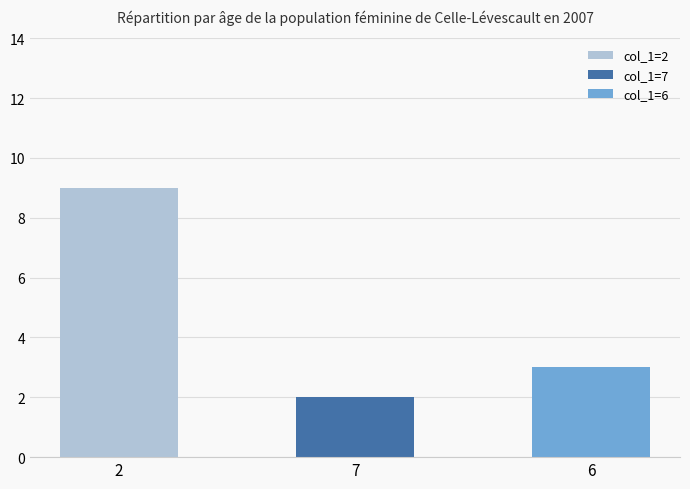

Are the bars grouped side by side (vs. stacked)?

Yes